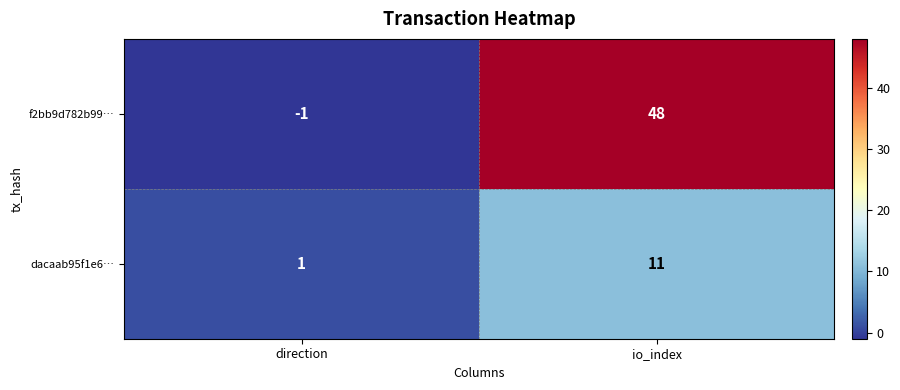

Which series has the largest total across all categories?

f2bb9d782b99…